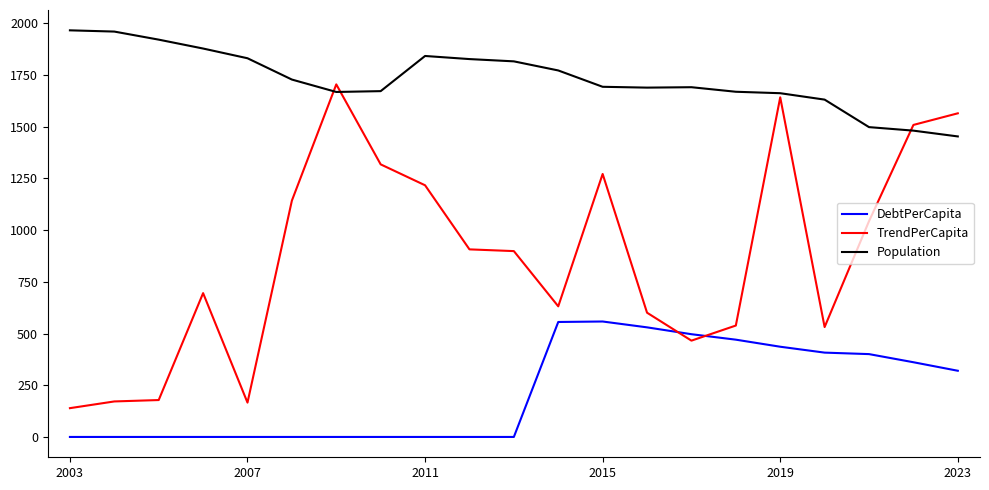

True or false: Population and DebtPerCapita cross at least once.

False